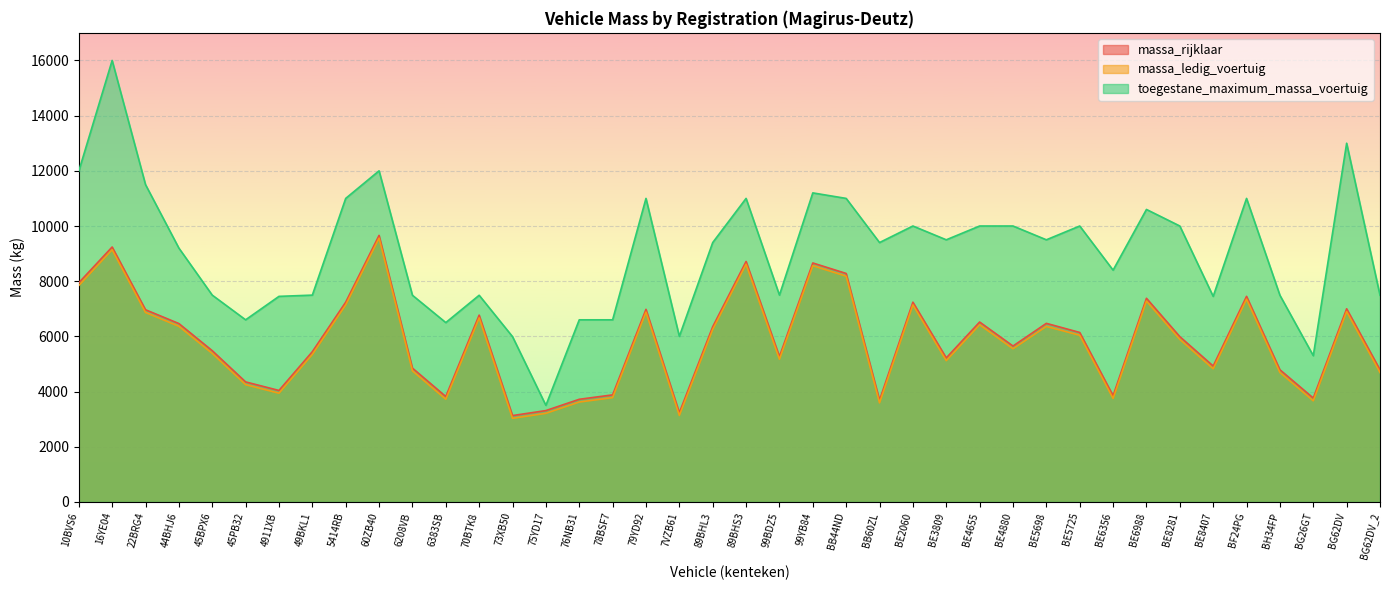

Reading left to right, what are all the values shown in this chart?

massa_rijklaar: 7943	9239	6965	6465	5481	4350	4040	5445	7240	9660	4850	3820	6770	3130	3311	3720	3880	6980	3235	6350	8715	5270	8660	8280	3690	7240	5220	6520	5650	6472	6142	3850	7380	5990	4925	7450	4790	3765	7000	4790
massa_ledig_voertuig: 7843	9139	6865	6365	5381	4250	3940	5345	7140	9560	4750	3720	6670	3030	3211	3620	3780	6880	3135	6250	8615	5170	8560	8180	3590	7140	5120	6420	5550	6360	6040	3750	7280	5890	4825	7350	4690	3665	6900	4690
toegestane_maximum_massa_voertuig: 11990	16000	11500	9200	7495	6600	7450	7495	11000	12000	7490	6500	7490	5990	3500	6600	6600	11000	6000	9400	11000	7495	11200	11000	9400	10000	9500	10000	10000	9500	10000	8400	10600	10000	7450	11000	7490	5300	13000	7490